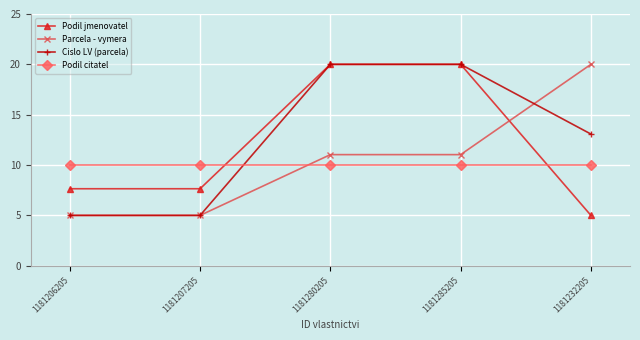

What is the minimum value for Podil citatel?

10.0